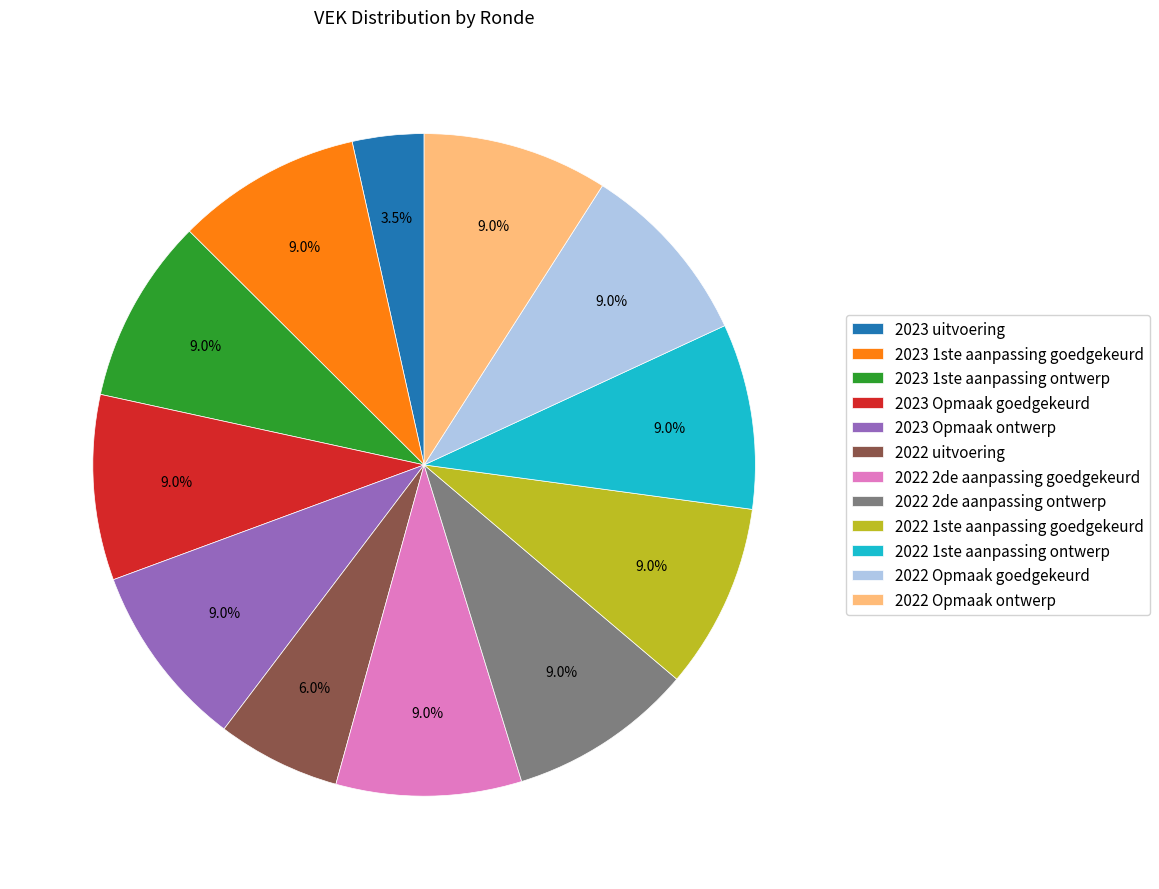

Is it true that 2022 1ste aanpassing ontwerp is 15% of the pie?

False